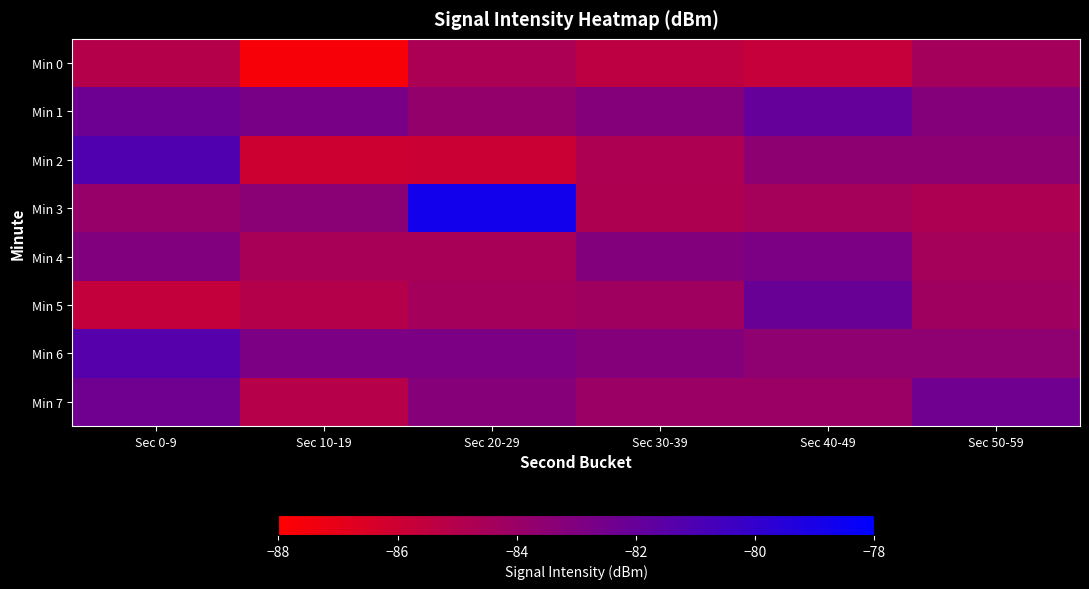

At which category does the chart reach its peak across all series?

Sec 20-29